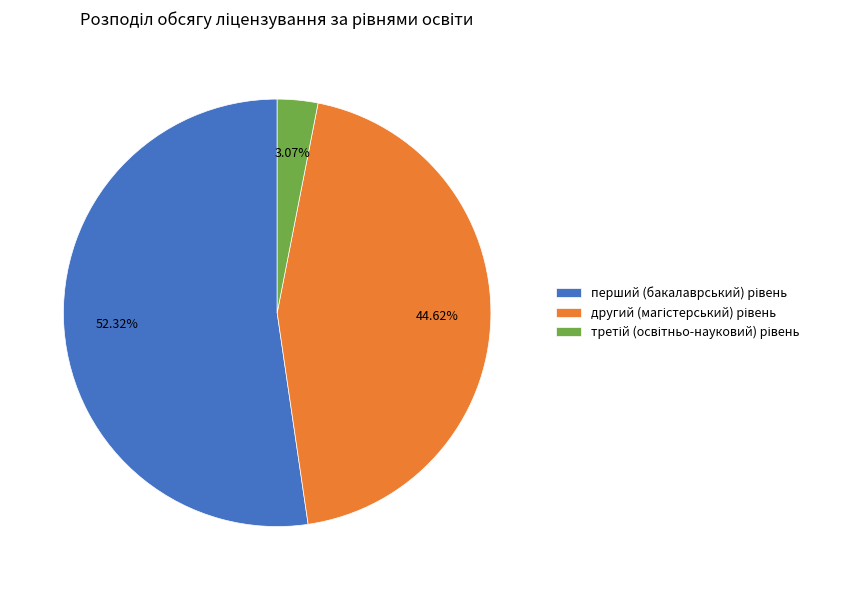

Is there any slice that represents more than half of the pie?

Yes